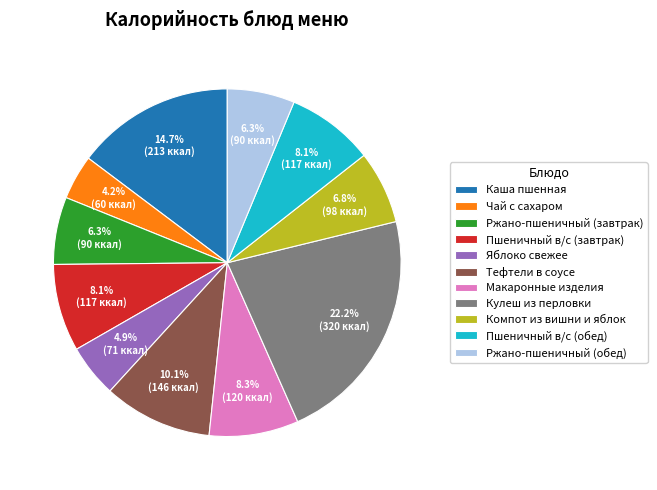

What is the total percentage of Пшеничный в/с (обед) and Тефтели в соусе?

18.2%